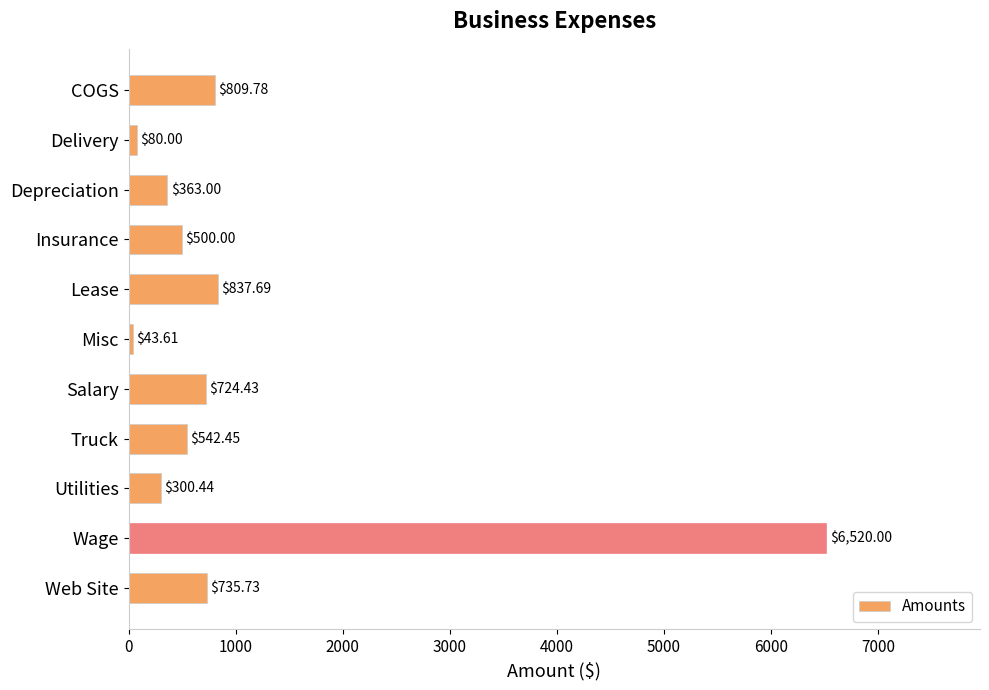

What is the label of the 9th bar from the bottom?

Depreciation